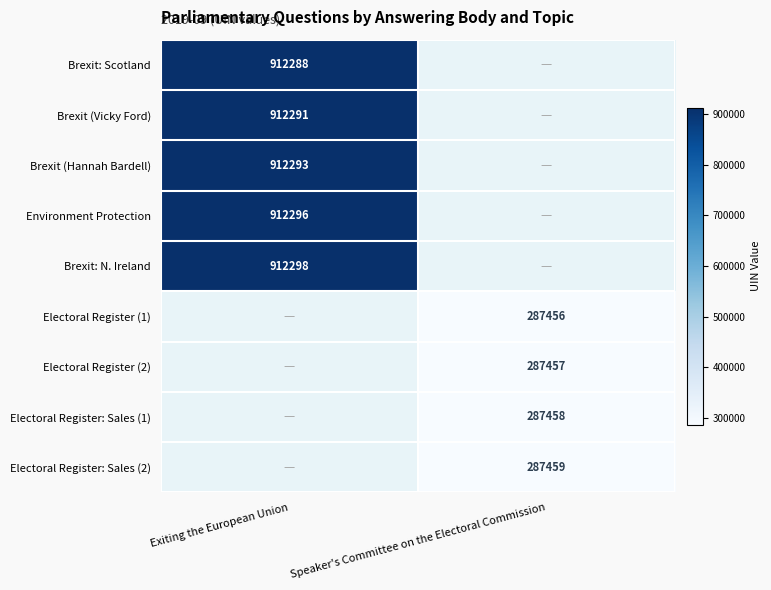

The Electoral Register: Sales (1) series shows 190100 at Speaker's Committee on the Electoral Commission. True or false?

False